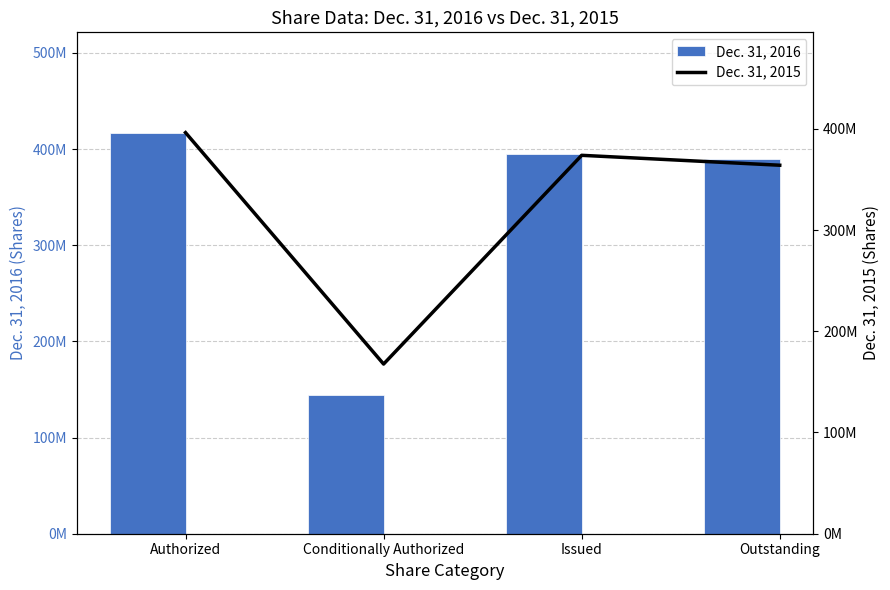

What is the sum of all Dec. 31, 2015 values?

1301744182